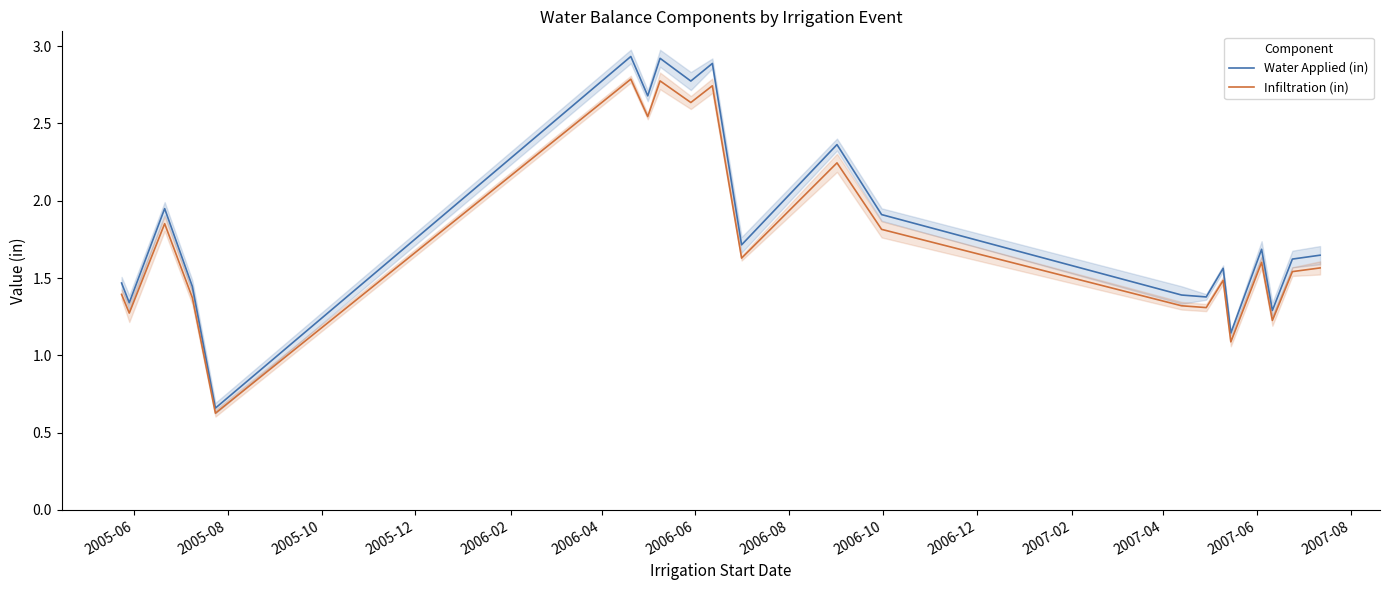

What is the sum of all Infiltration (in) values?

36.8